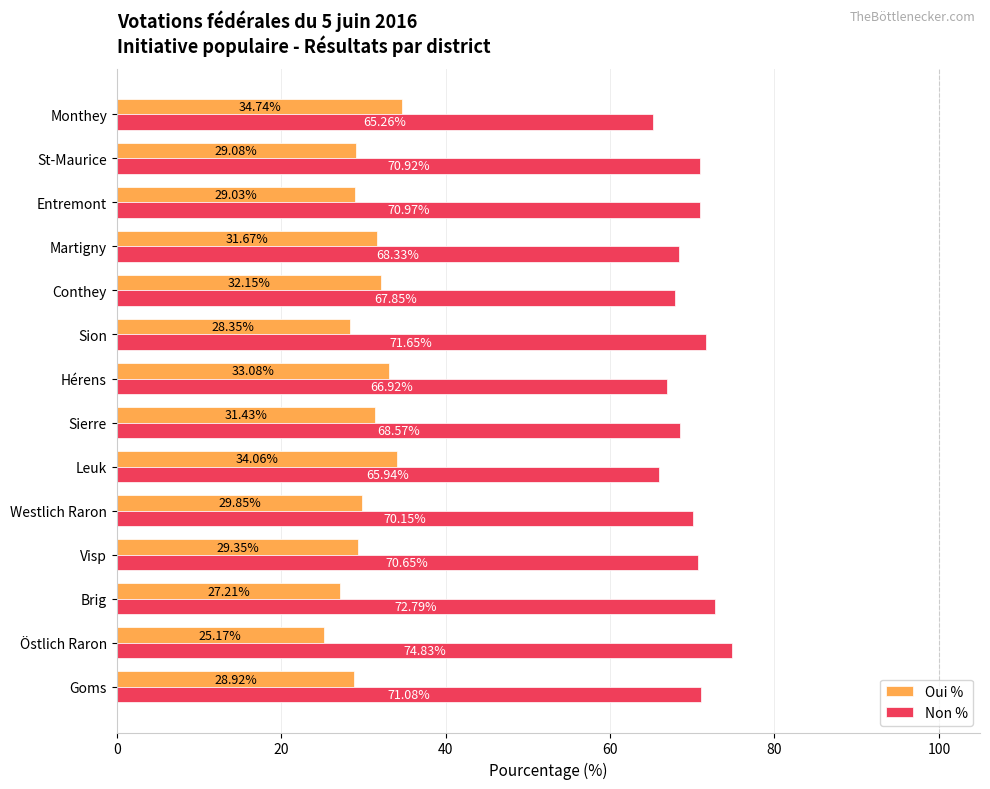

What is the difference between the highest and lowest values at Leuk?

31.9